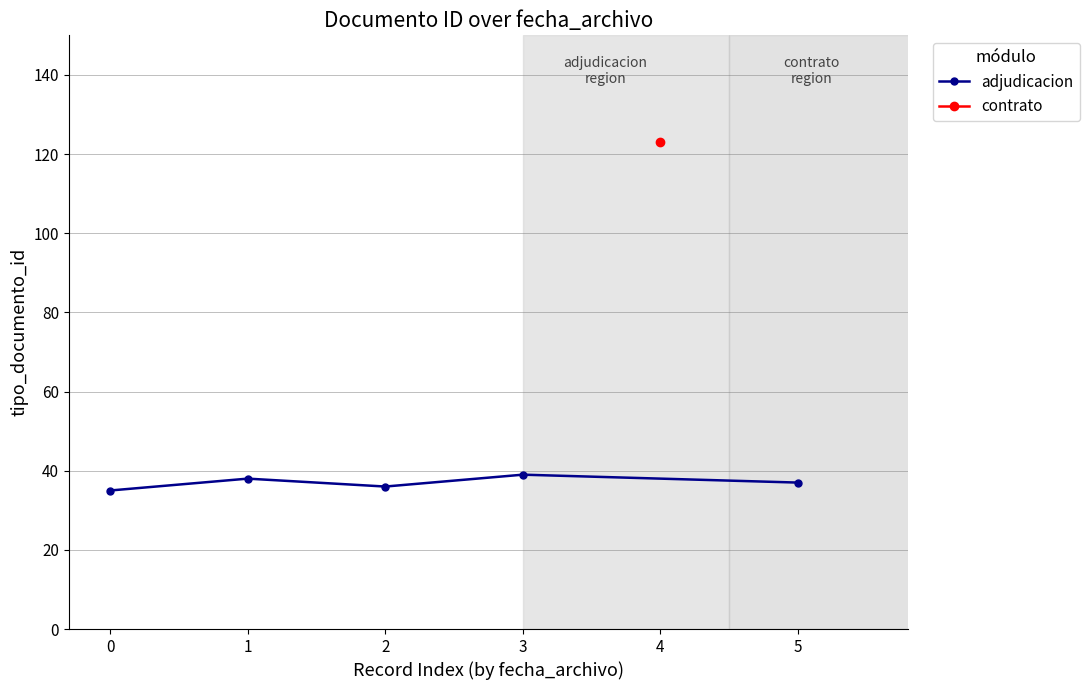

How many lines are shown in the chart?

1